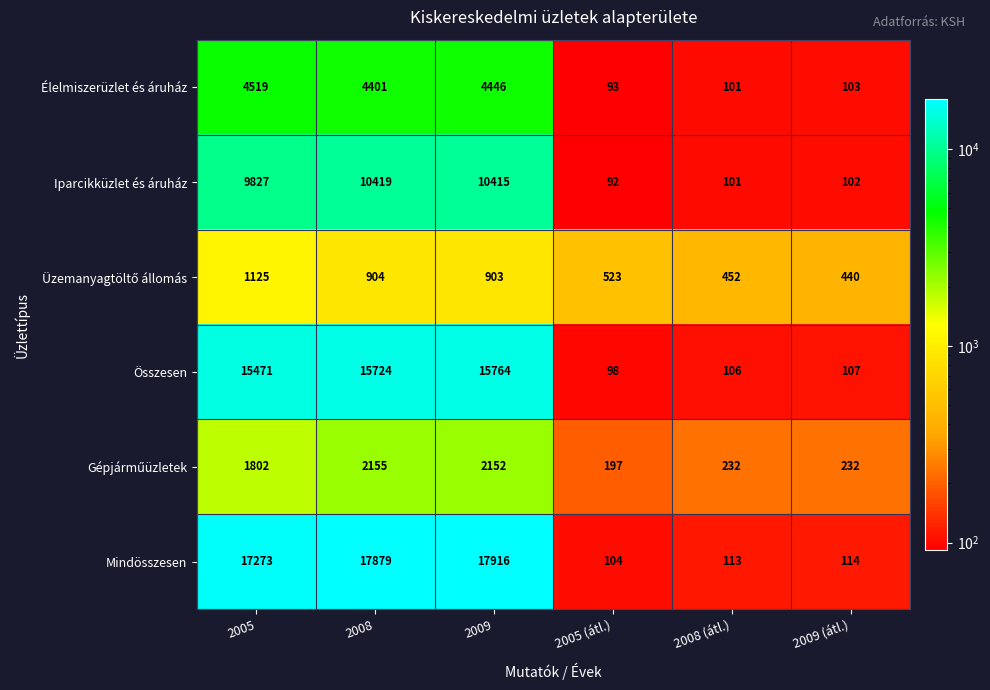

What is the minimum value shown in the chart?

92